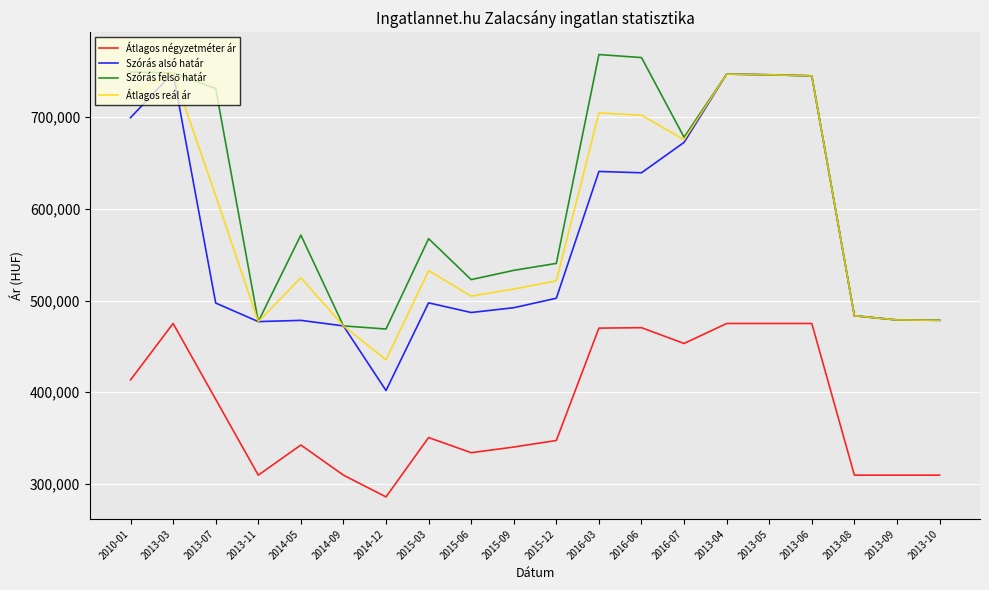

What is the total value across all series at 2014-05?

1917168